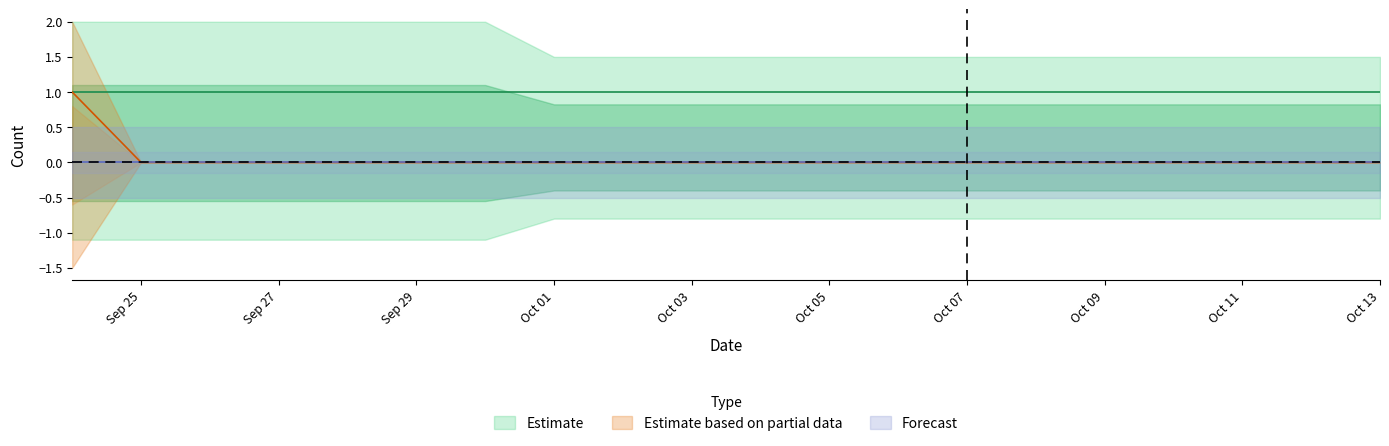

At how many categories does at least one series exceed 0?

20